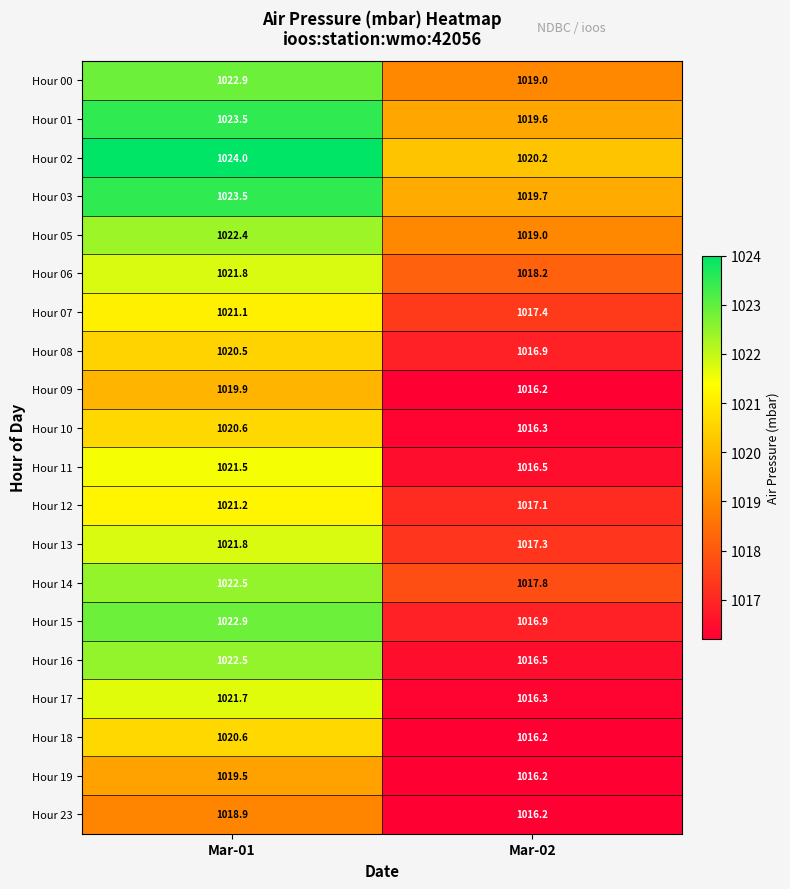

List the labels in order of Hour 02 value, smallest first.

Mar-02, Mar-01